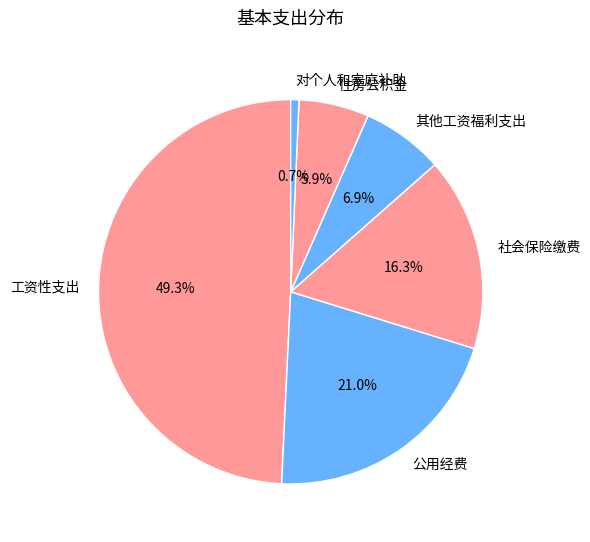

What percentage is the 对个人和家庭补助 slice, to the nearest percent?

1%